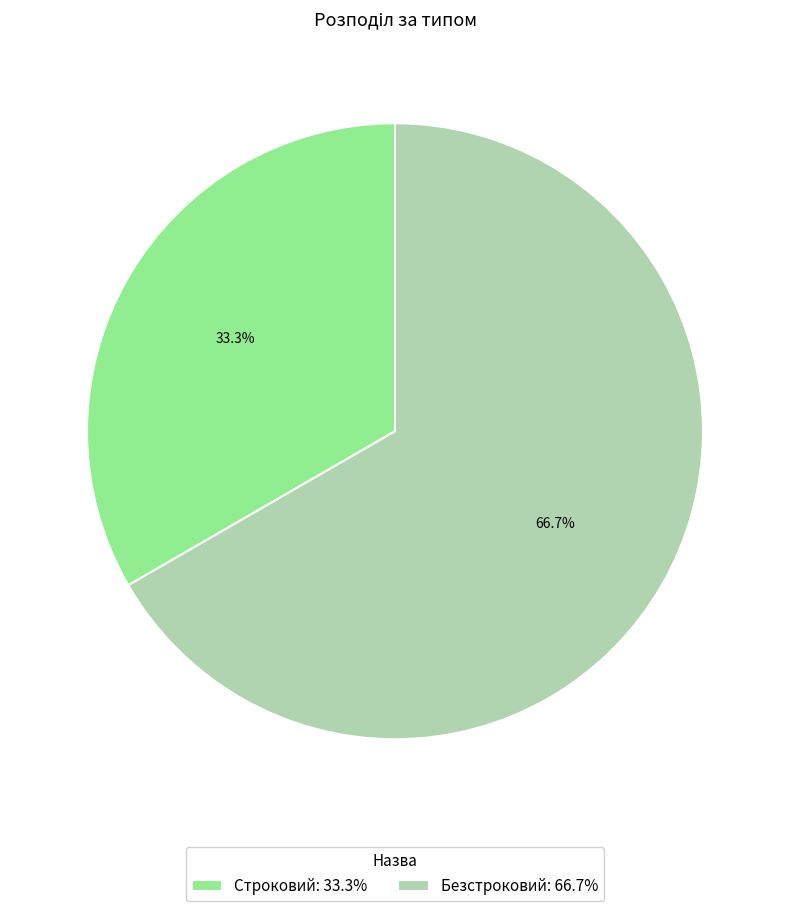

To the nearest percent, what is the combined percentage of Безстроковий and Строковий?

100%